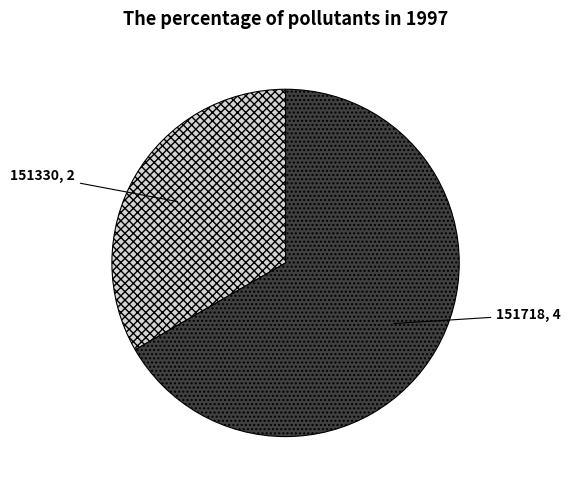

Count the number of slices in the pie.

2